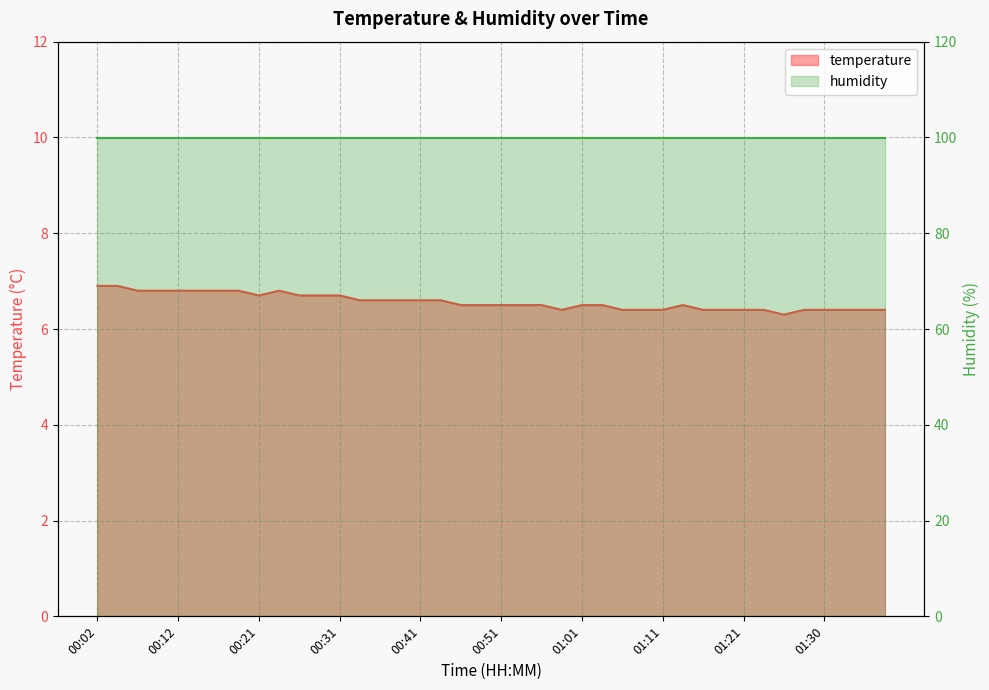

The chart shows a value of 3.3 at 00:12. True or false?

False